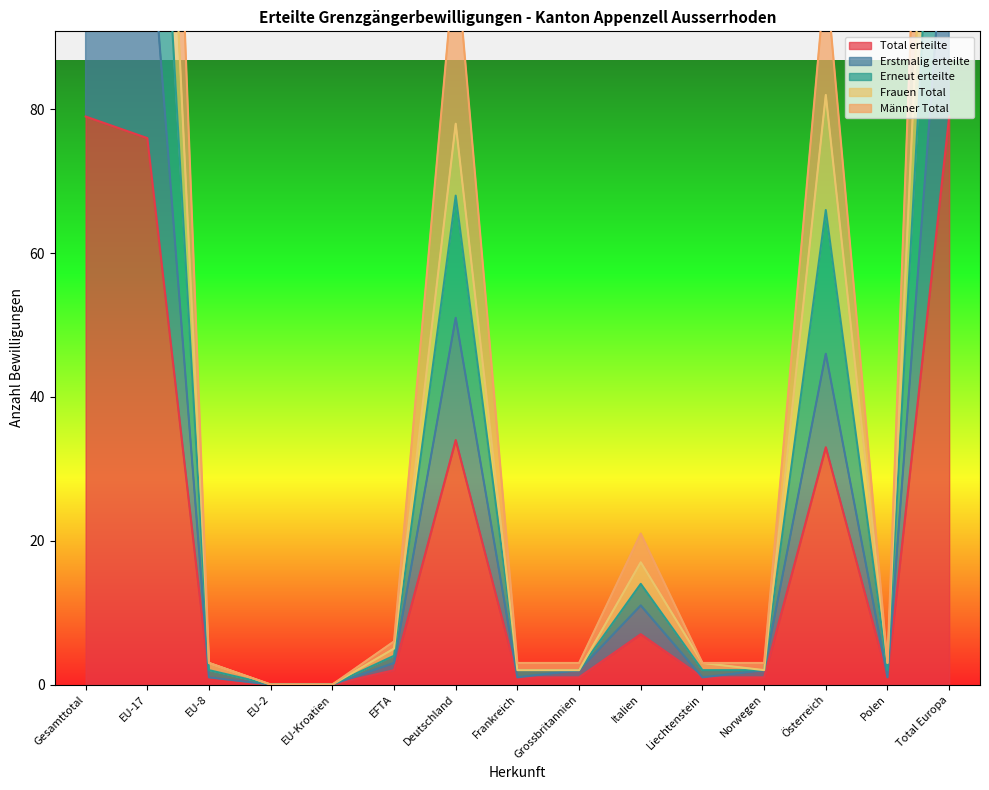

Which series has the widest spread of values?

Männer Total